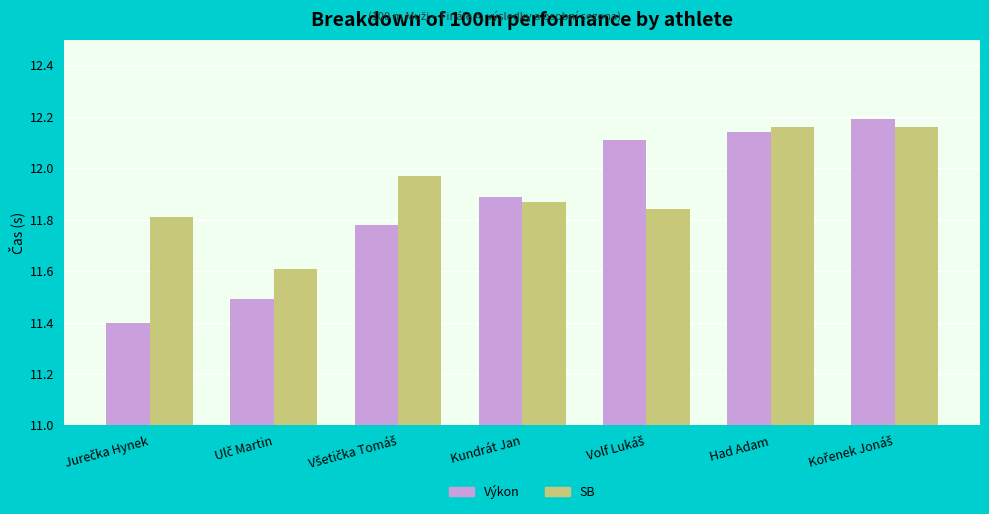

List the series in order of their overall mean, highest first.

SB, Výkon